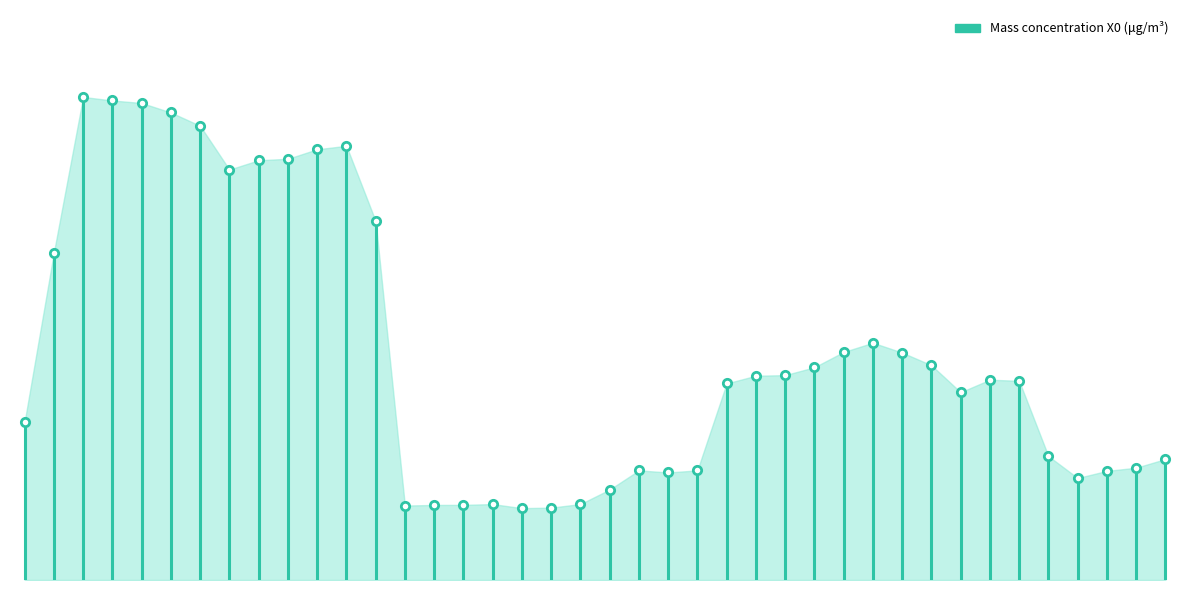

Does the chart display data point markers on the line(s)?

Yes